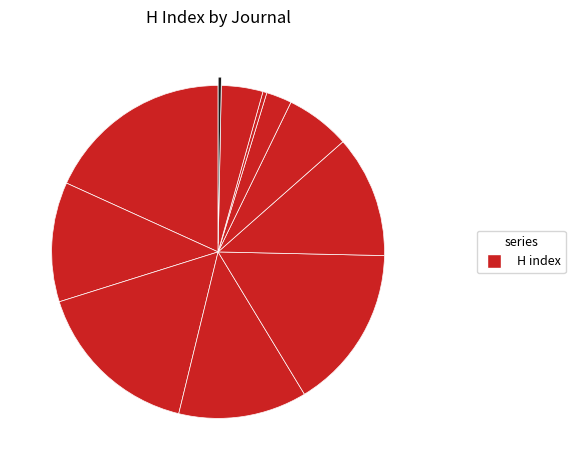

Which has a higher value, Landschap or Acta Oecologica?

Acta Oecologica